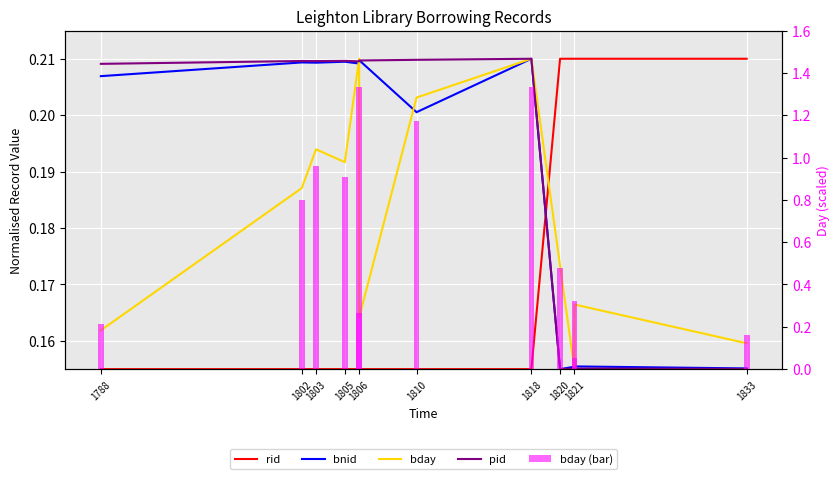

Does the chart contain stacked bars?

No